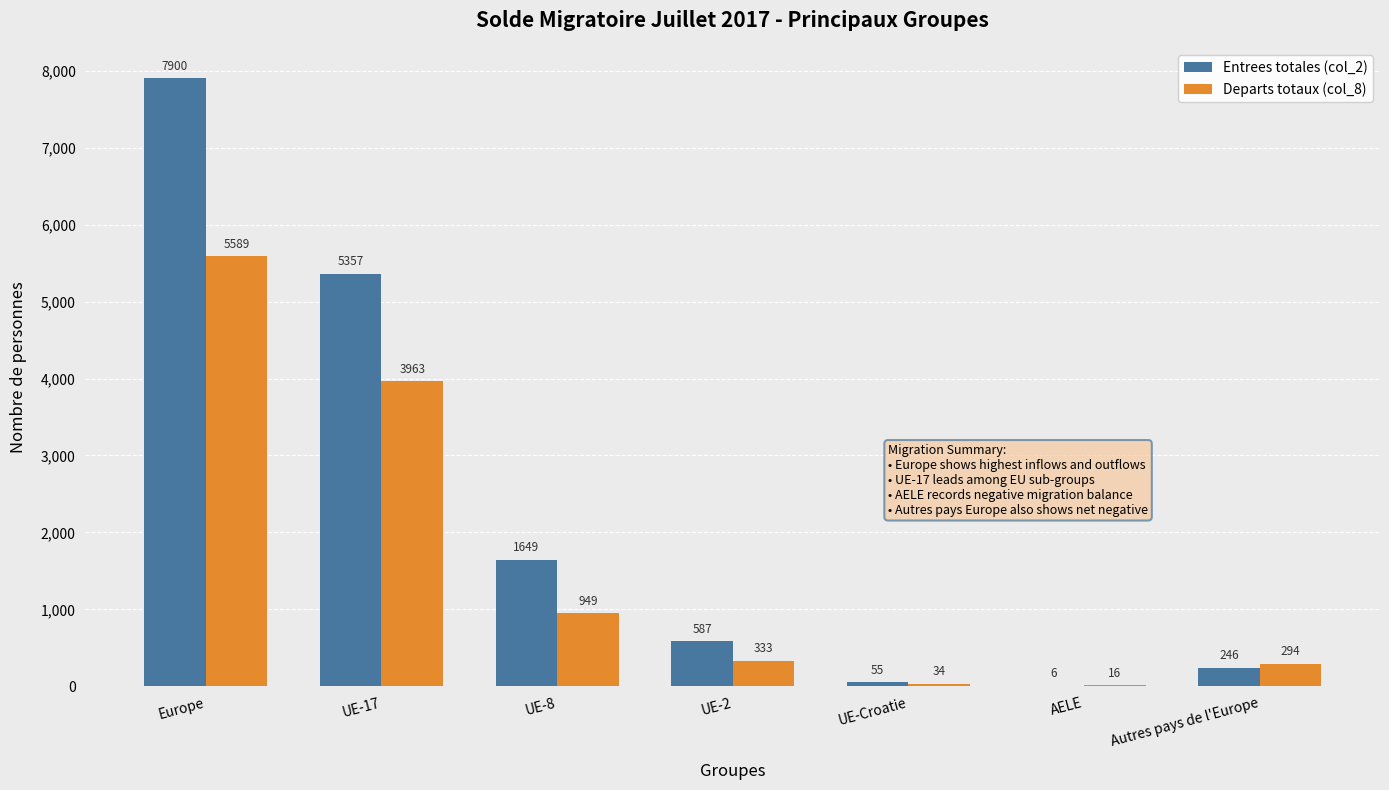

What is the difference between the Departs totaux (col_8) values at AELE and UE-17?

3947